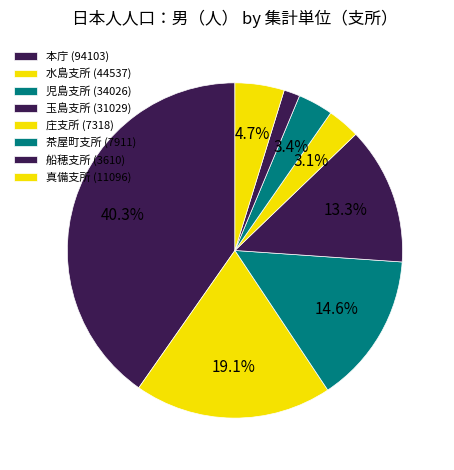

Count the number of slices in the pie.

8